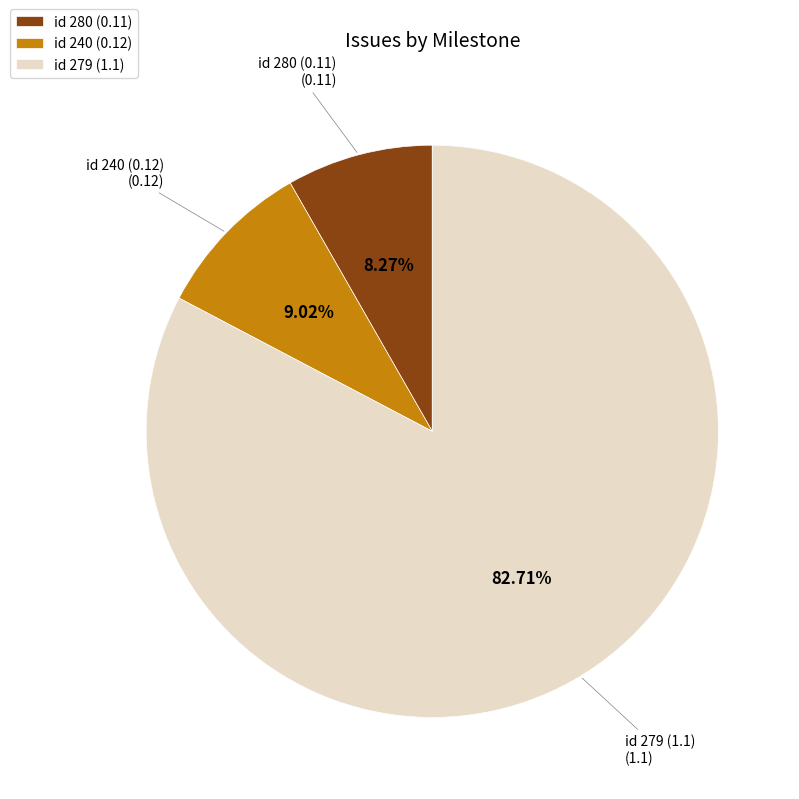

Count the number of slices in the pie.

3